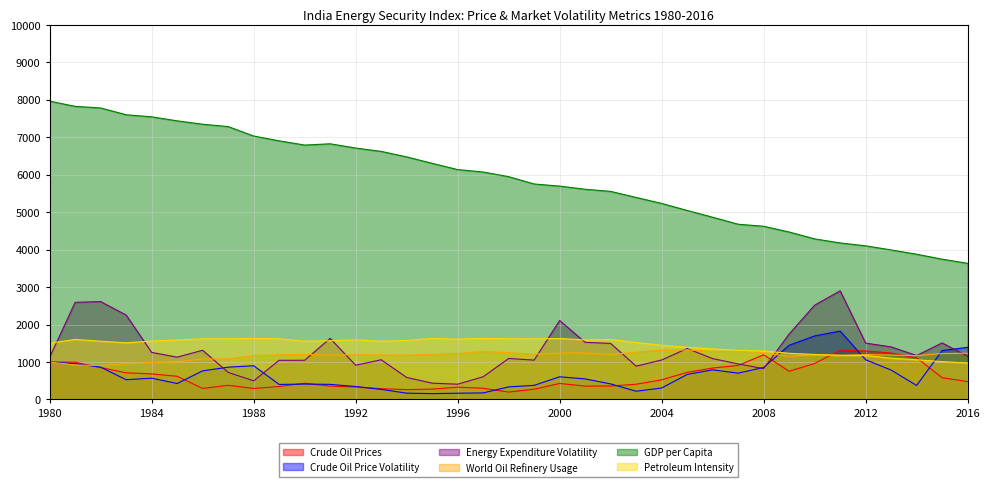

True or false: Crude Oil Prices and World Oil Refinery Usage cross at least once.

True